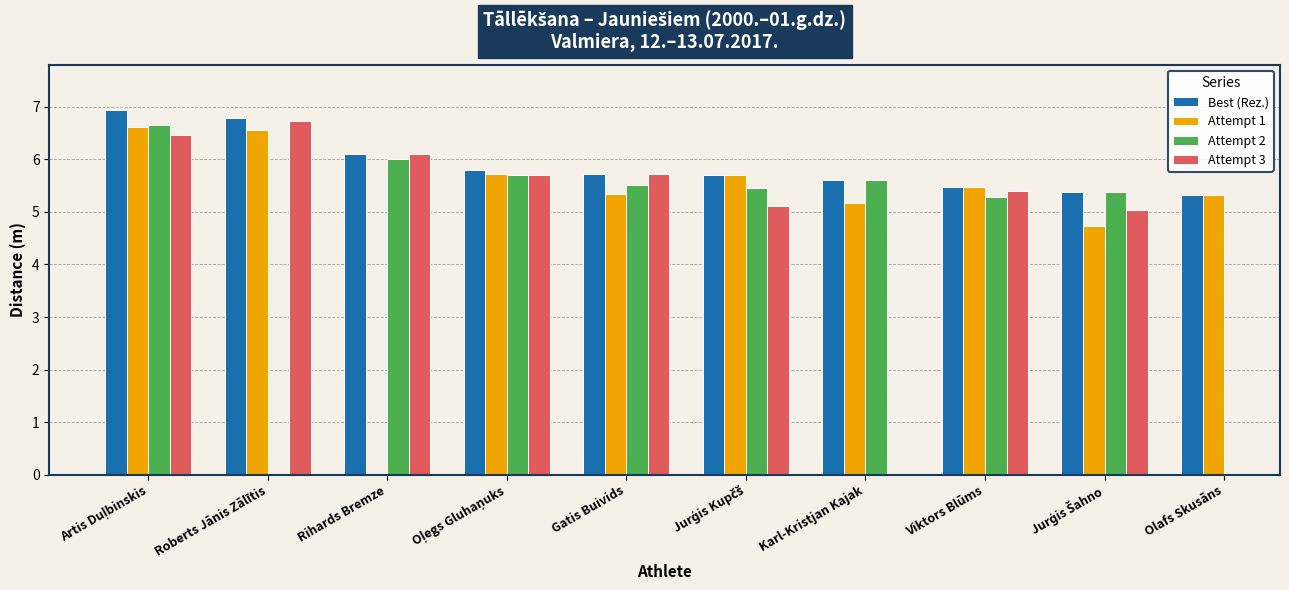

At which category does the chart reach its minimum across all series?

Jurģis Šahno